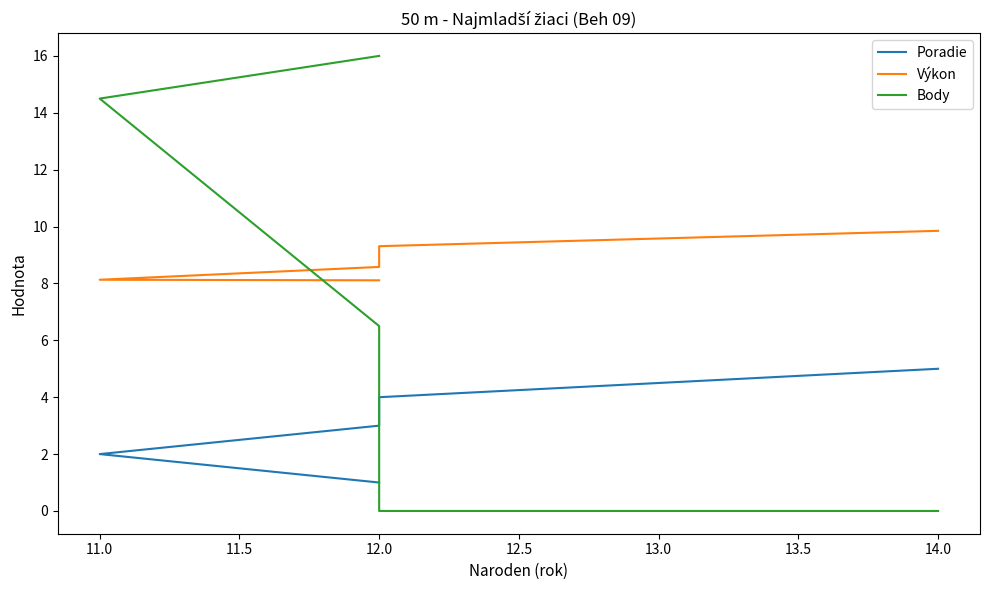

Is the value of Body at 12.0 greater than the value of Výkon at 14.0?

Yes